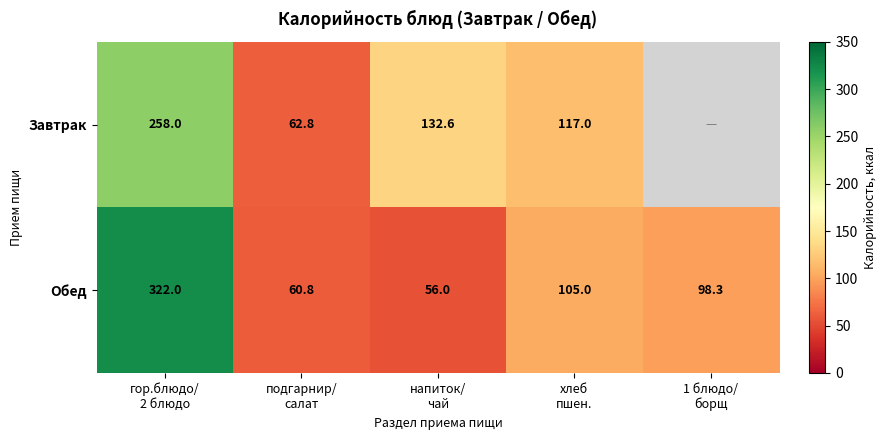

What is the difference between the maximum and minimum values in the Обед series?

266.0